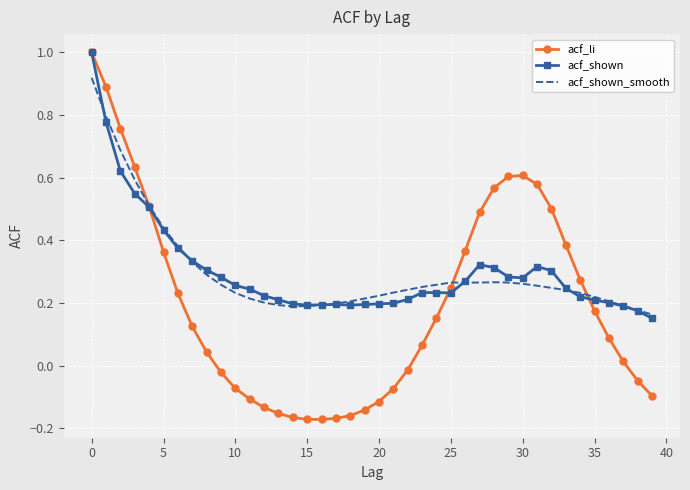

Which series has the widest spread of values?

acf_li